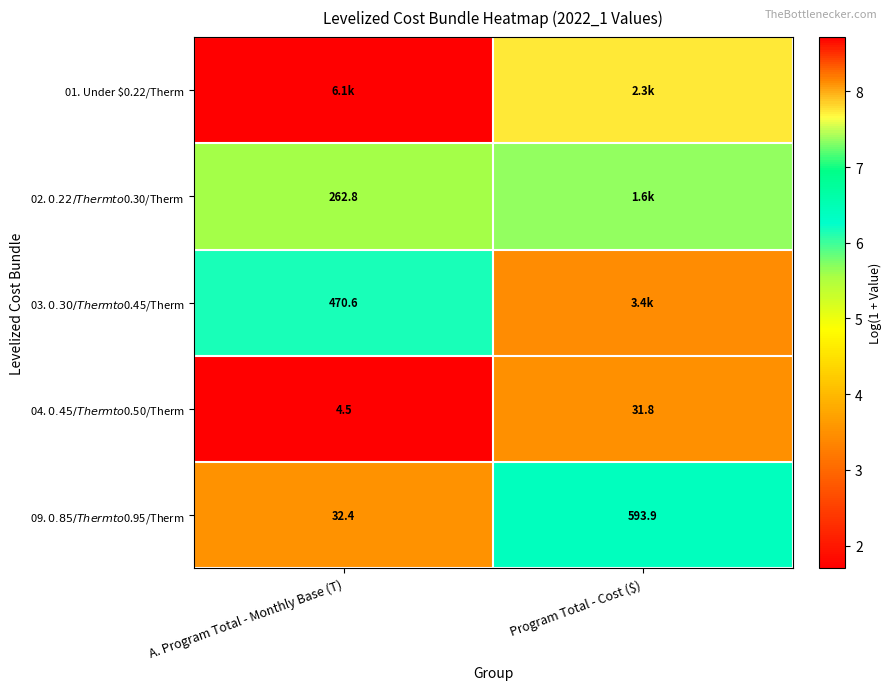

How many 09. $0.85/Therm to $0.95/Therm values are between 3 and 6?

1